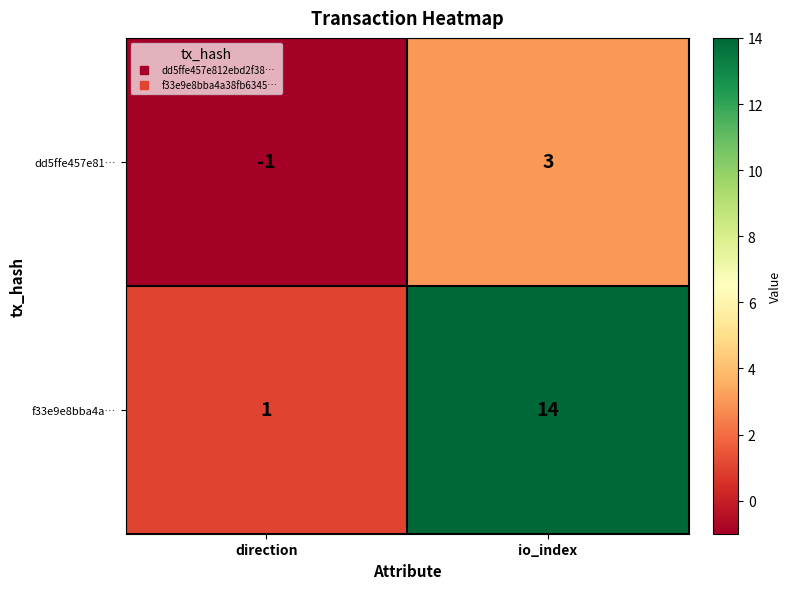

List the labels in order of dd5ffe457e81… value, largest first.

io_index, direction